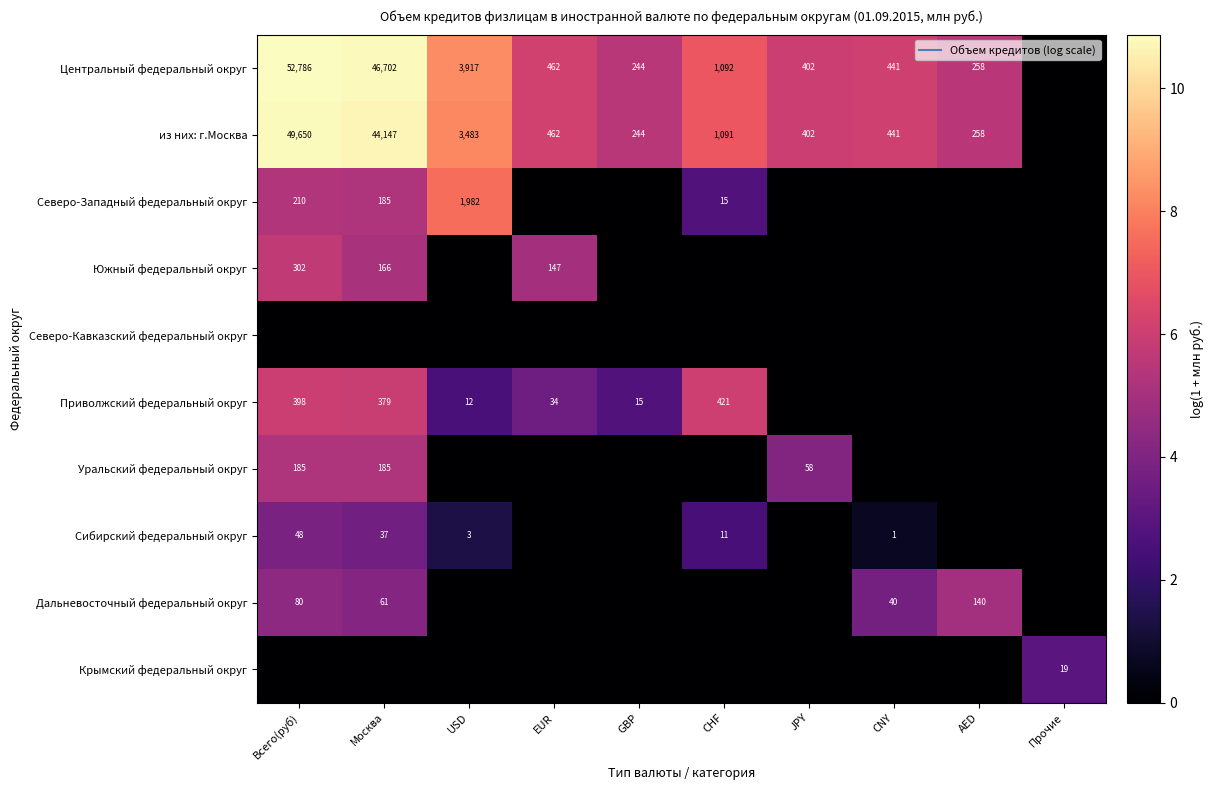

True or false: Дальневосточный федеральный округ has a value of 0.0 at JPY.

True